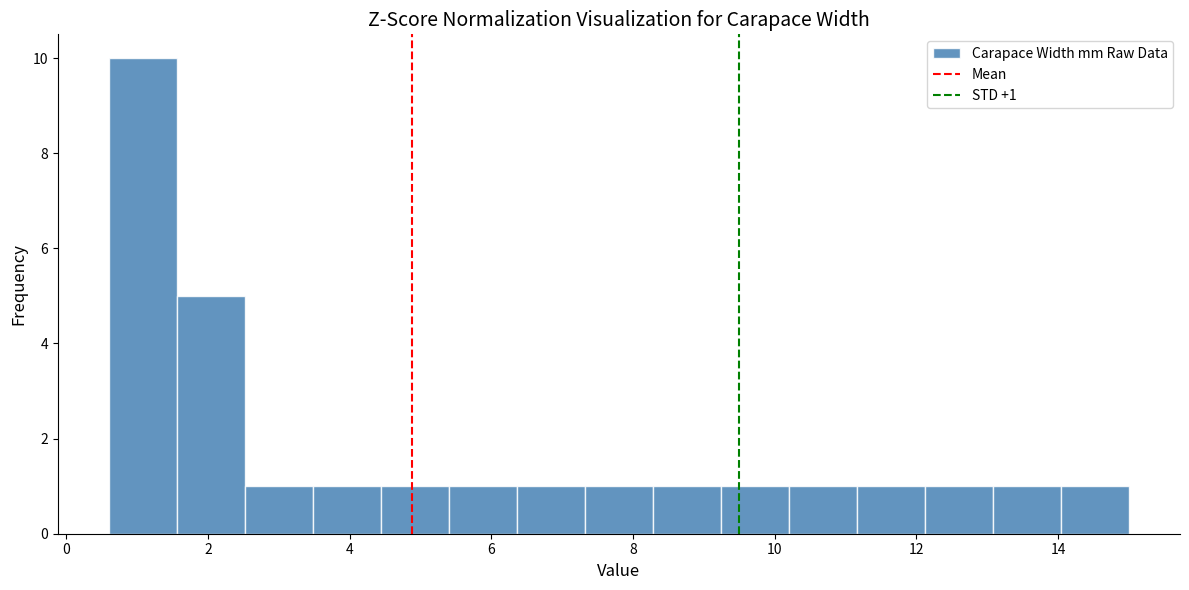

Which range on the x-axis has the tallest bar?

0.60 to 1.56